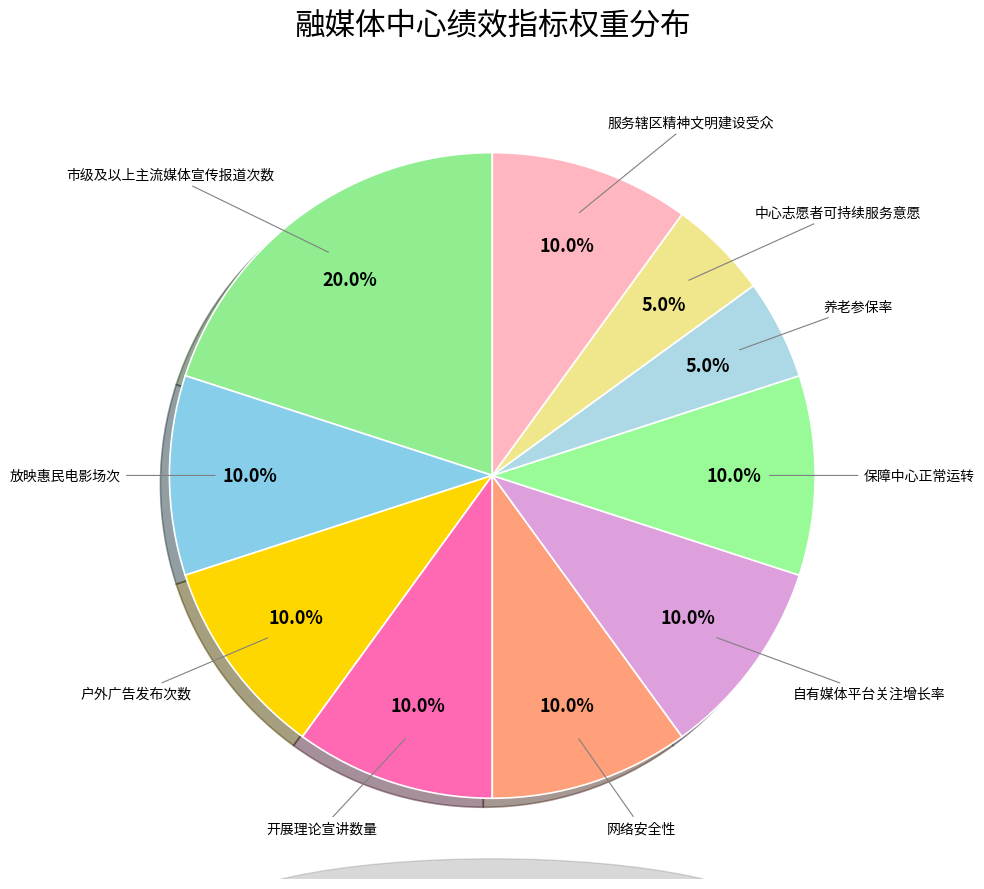

Count the number of slices in the pie.

10